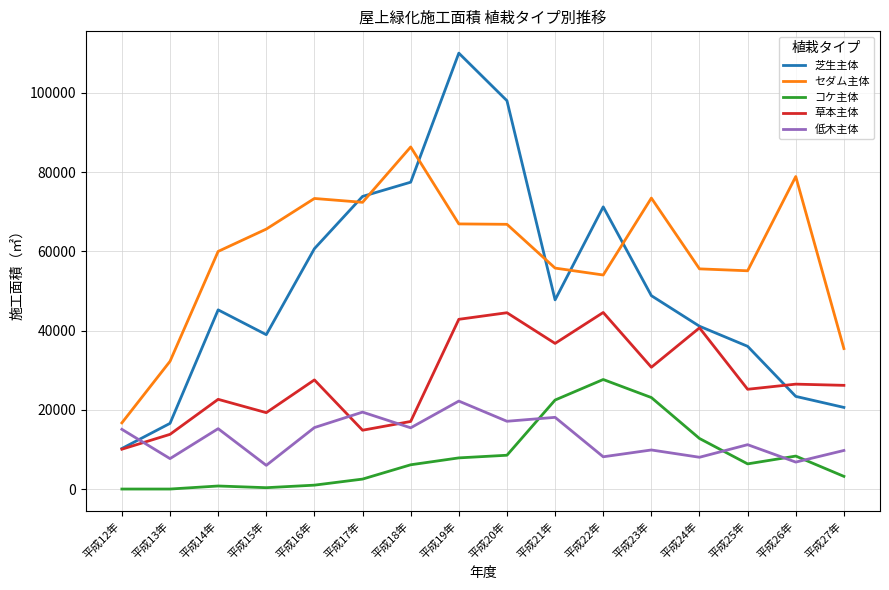

True or false: コケ主体 has more than 0 interior local peaks.

True